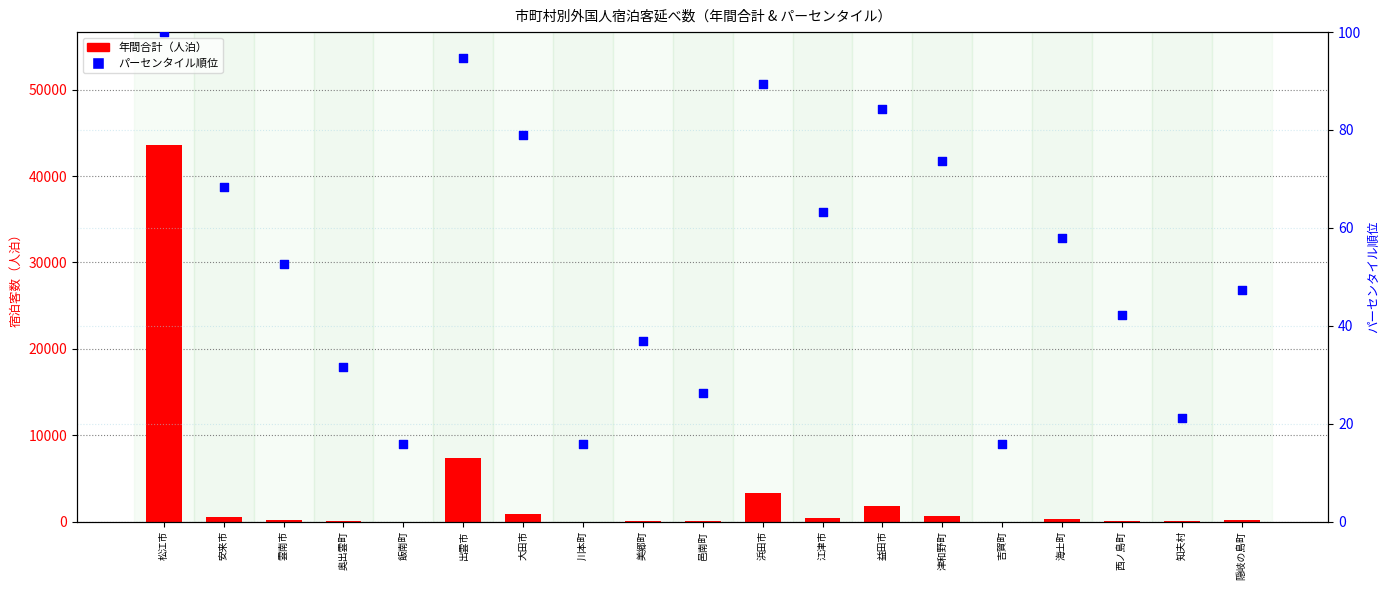

Is the value of 合計（年間） at 江津市 greater than the value of 年間合計内パーセンタイル順位 at 江津市?

Yes